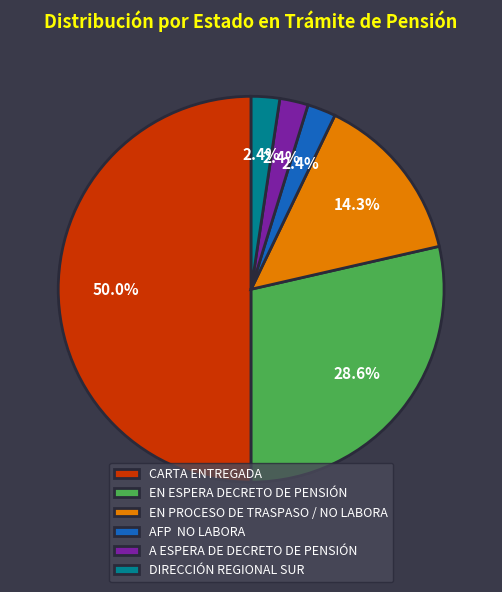

Approximately how many times larger is the value at EN PROCESO DE TRASPASO / NO LABORA compared to EN ESPERA DECRETO DE PENSIÓN?

0.5